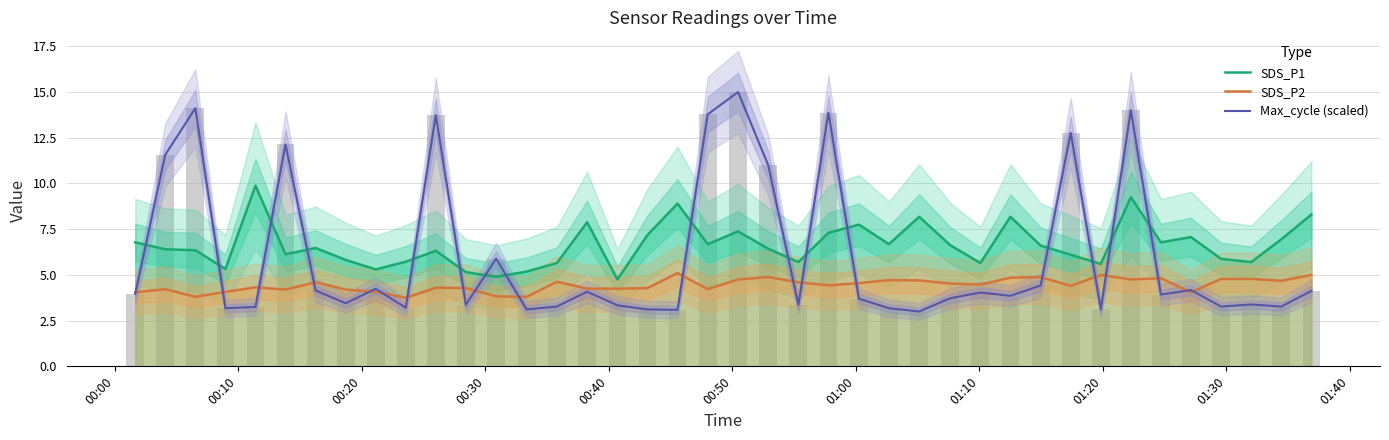

What is the value of the Max_cycle (scaled) bar at the 5th from the left?

3.2